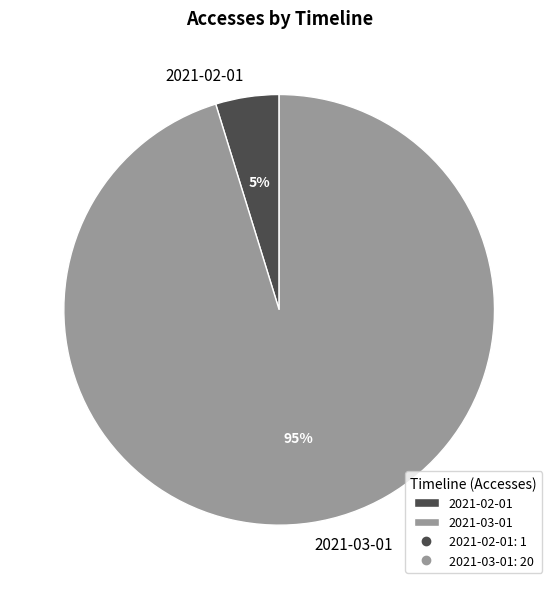

Which category has the biggest portion of the pie?

2021-03-01